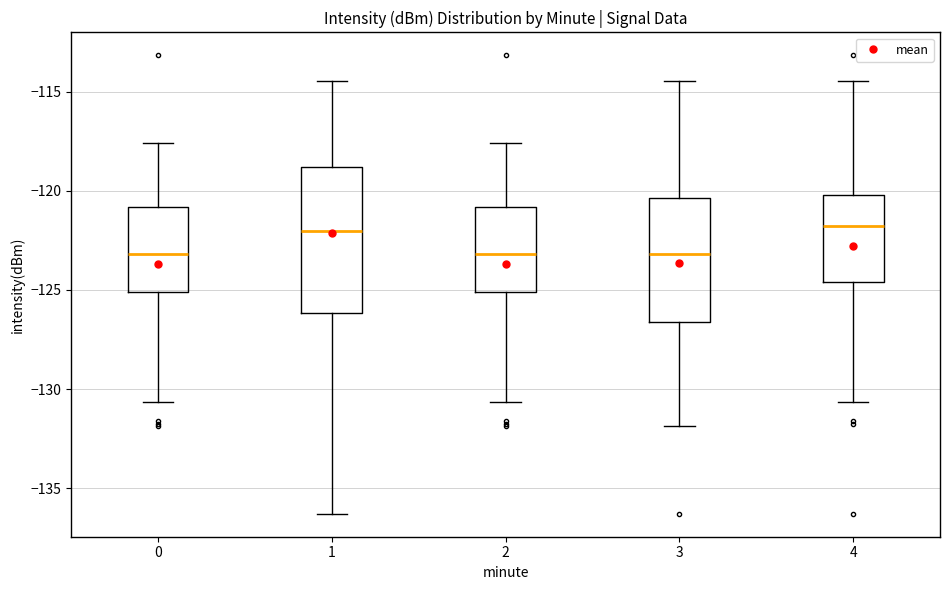

Reading left to right, read every box against the y-axis: the position of its median line, the range the box covers, and the ends of its whiskers. The values are not printed on the chart, so give them approximately, as read against the axis.

0: median -123.0, box -125.0 to -121.0, whiskers -130.5 to -117.5
1: median -122.0, box -126.0 to -119.0, whiskers -136.5 to -114.5
2: median -123.0, box -125.0 to -121.0, whiskers -130.5 to -117.5
3: median -123.0, box -126.5 to -120.5, whiskers -132.0 to -114.5
4: median -122.0, box -124.5 to -120.0, whiskers -130.5 to -114.5